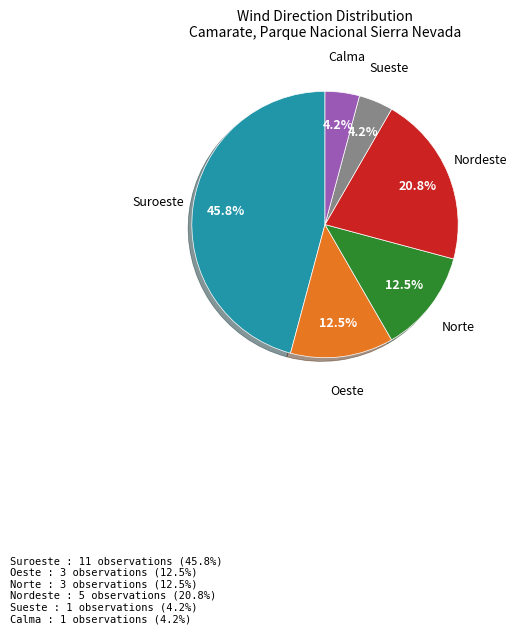

What is the total percentage of Sueste and Norte?

16.7%